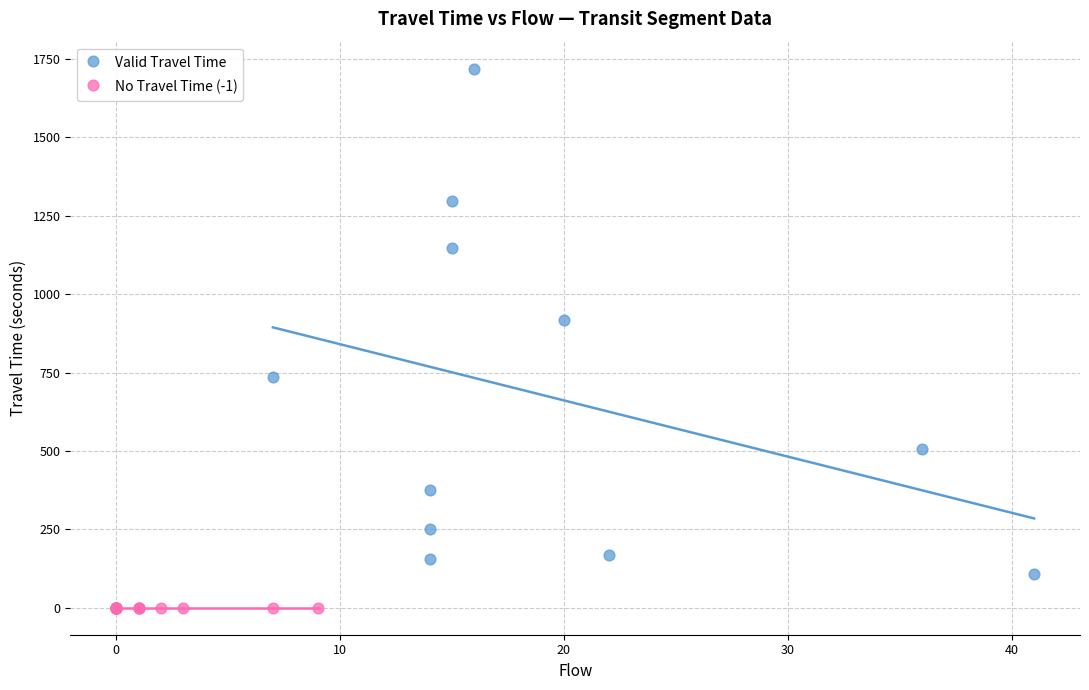

What are all the series names shown in the legend?

Valid Travel Time, No Travel Time (-1)